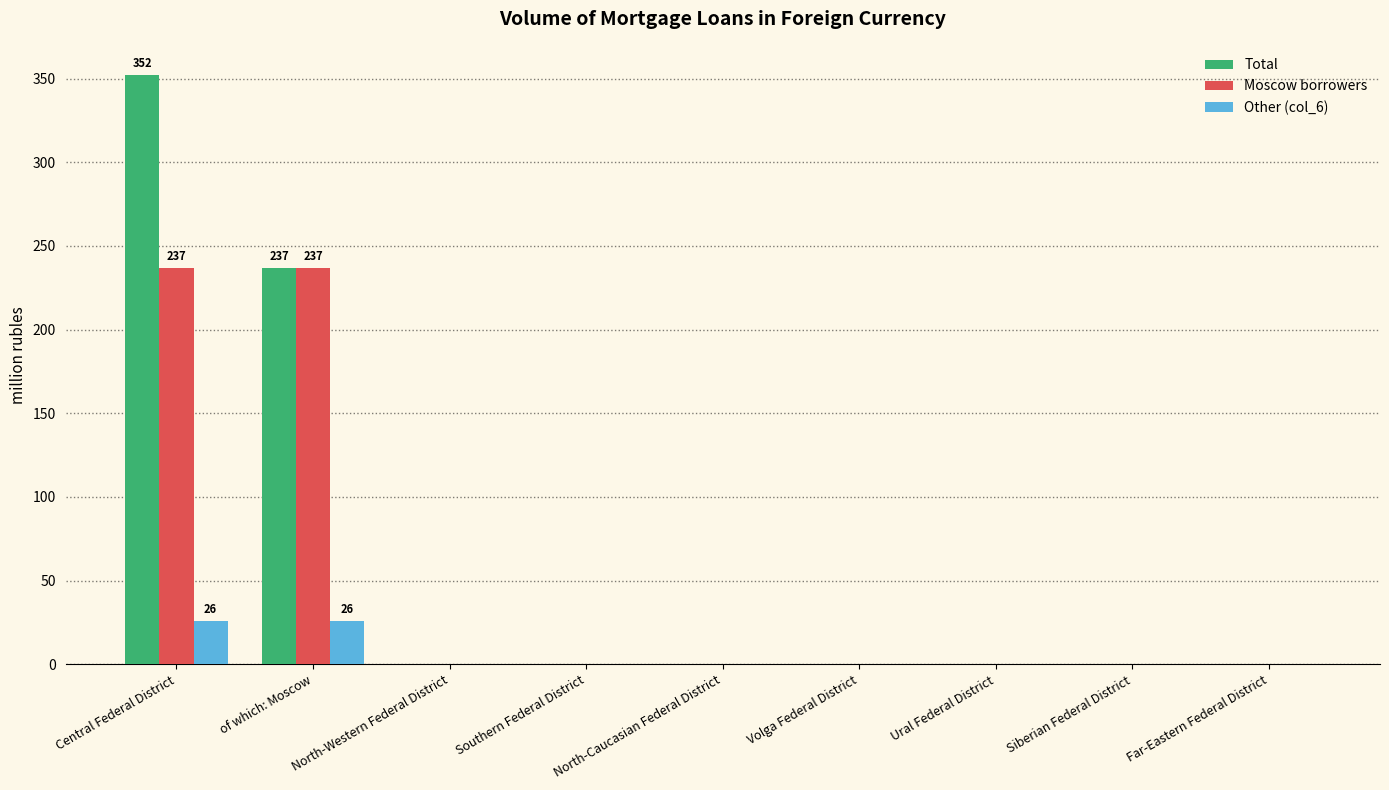

What is the maximum value shown in the chart?

352